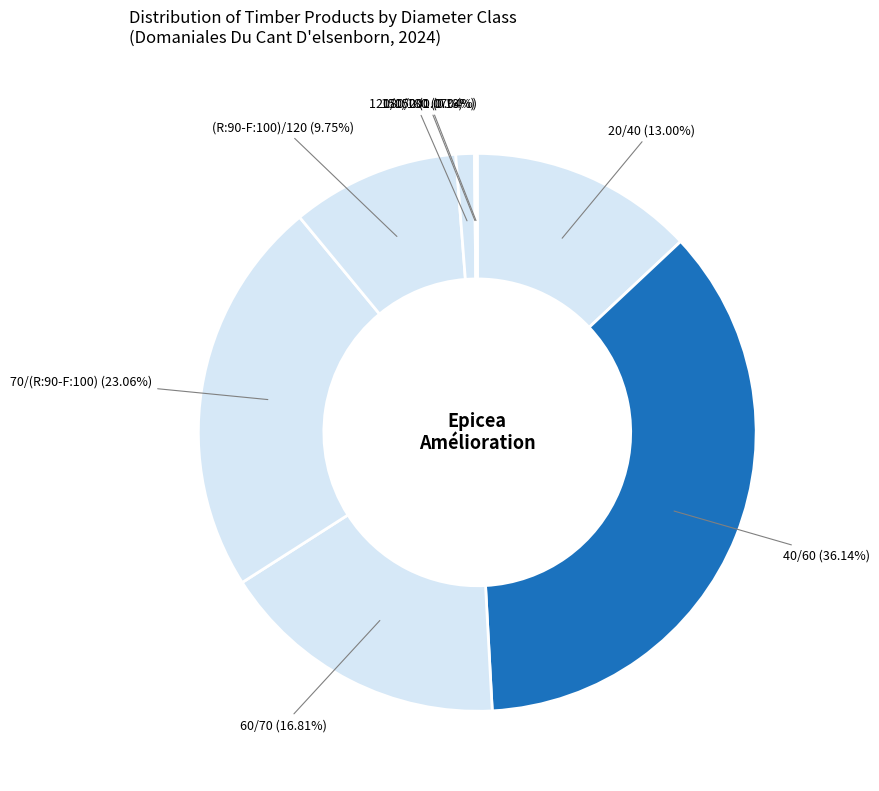

Is there a majority slice in this chart?

No